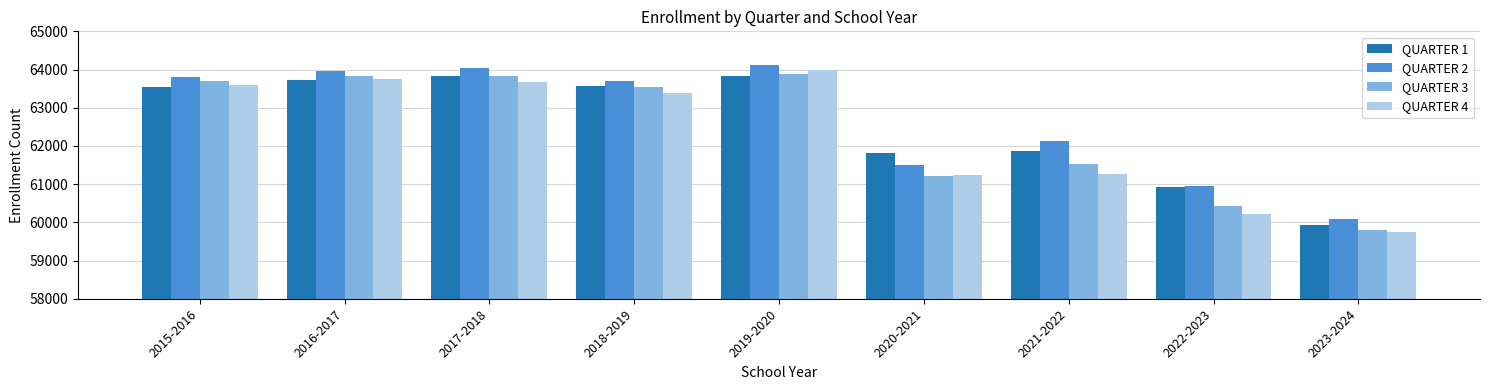

Is the value of QUARTER 3 at 2016-2017 greater than the value of QUARTER 1 at 2021-2022?

Yes